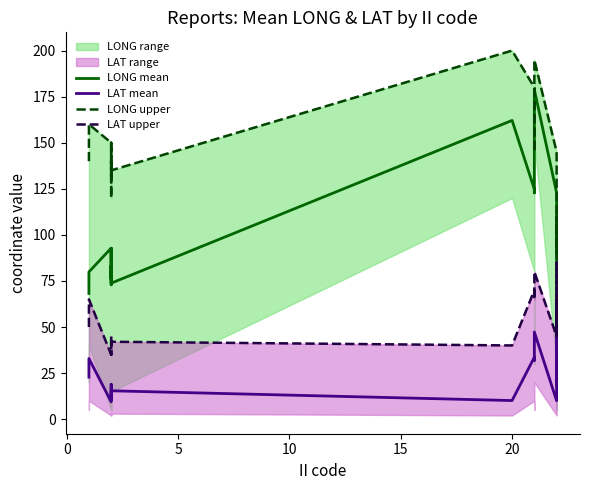

Is this an area chart (filled region under the line)?

No